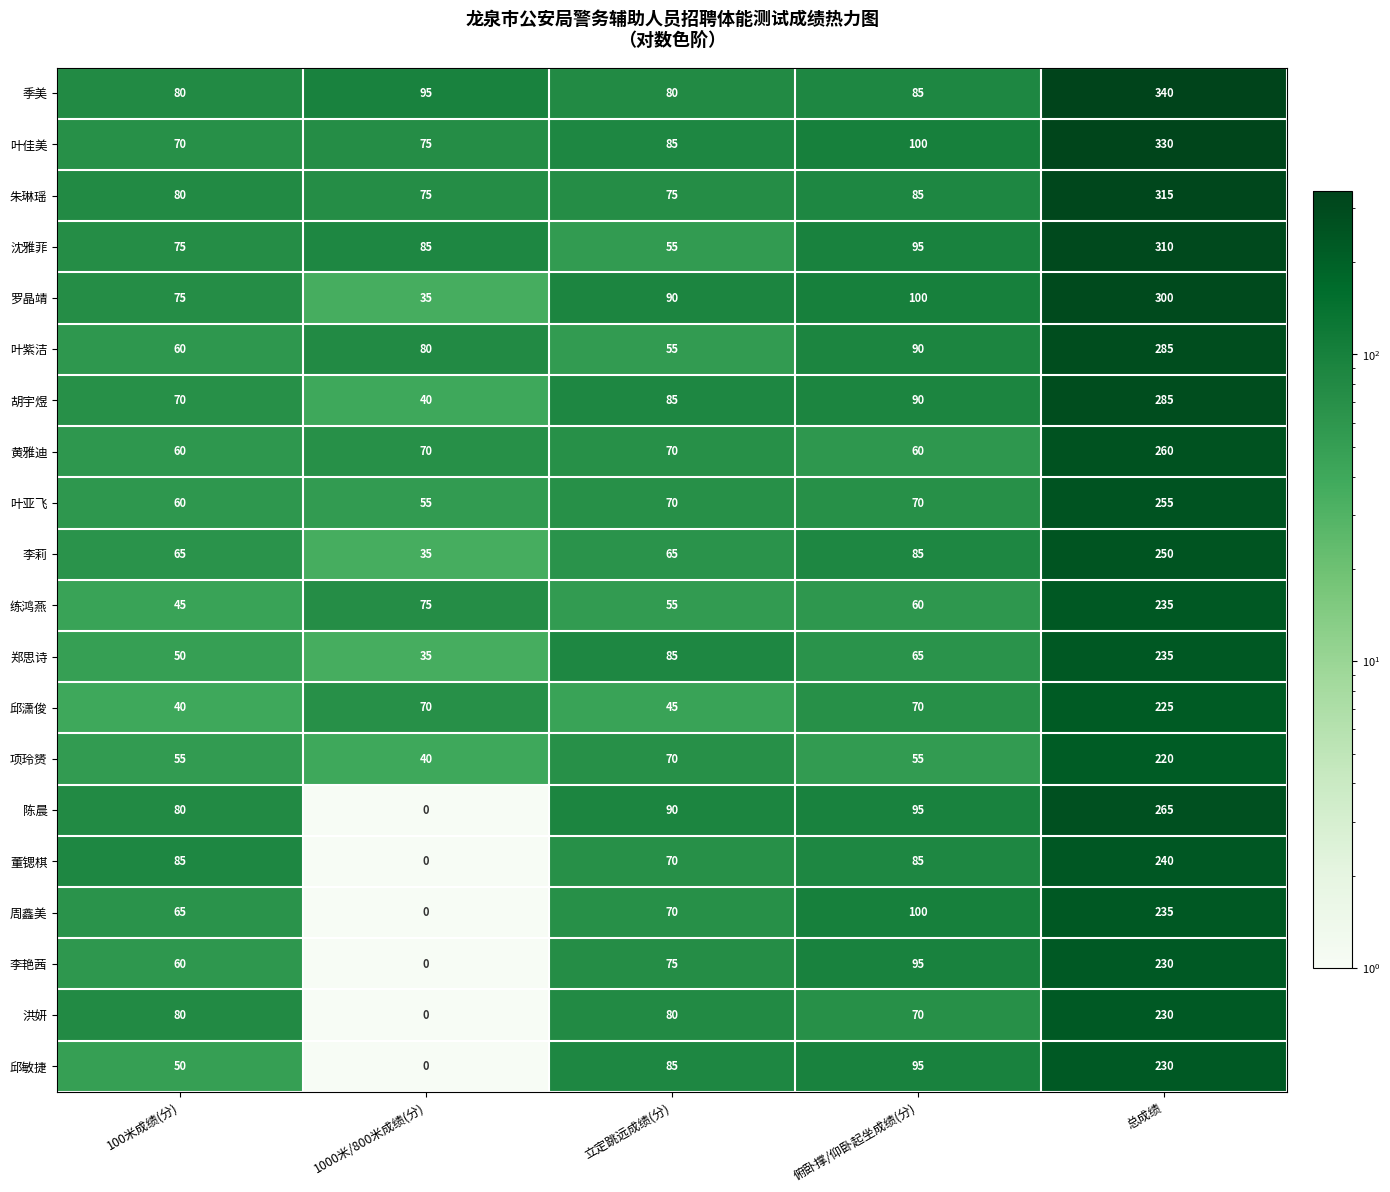

At which category is the sum across all series the highest?

总成绩